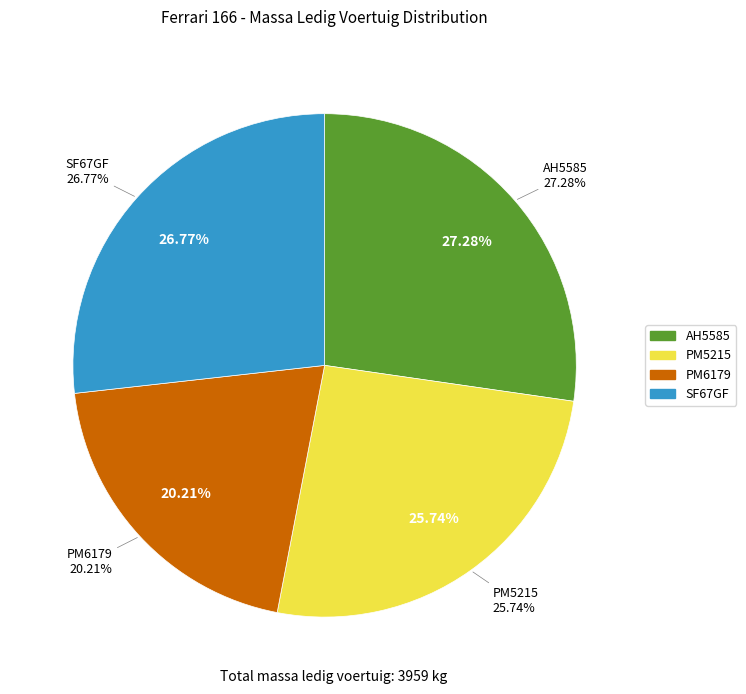

What percentage do PM6179 and PM5215 together represent?

45.9%